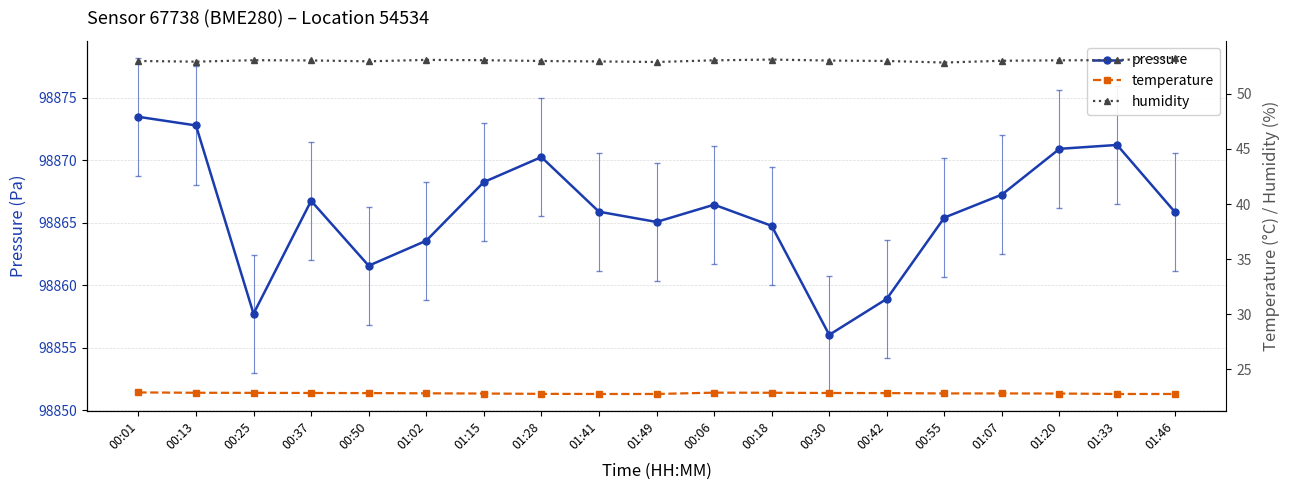

At which category is the sum across all series the highest?

00:01